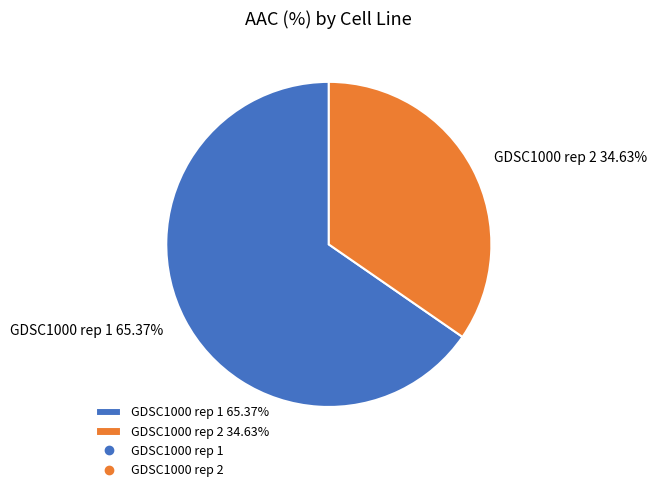

To the nearest percent, what percentage of the pie is GDSC1000 rep 2?

35%